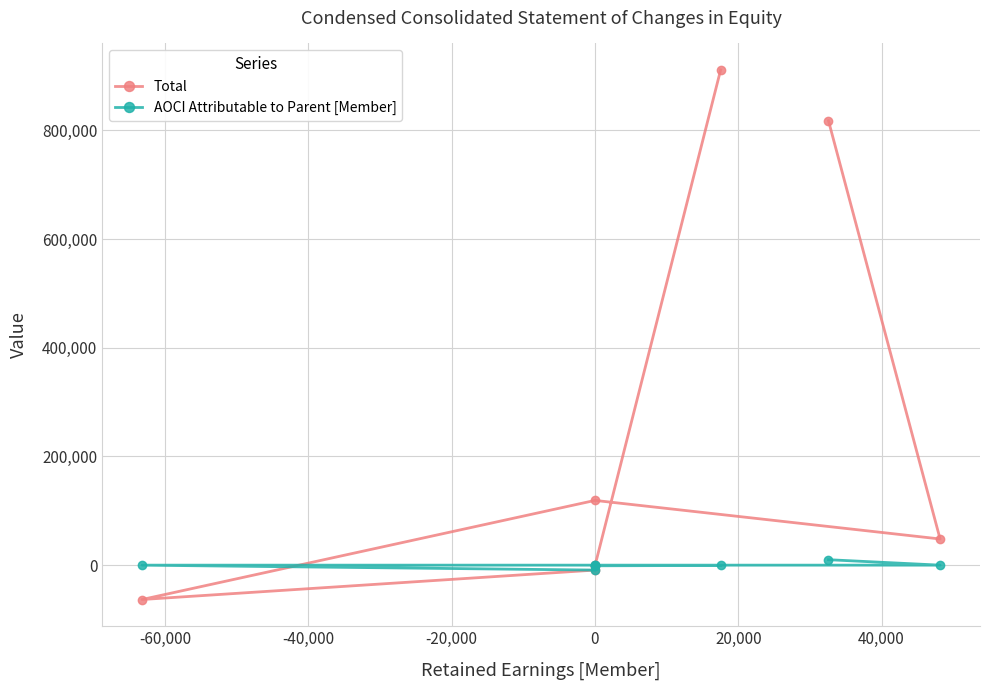

What is the difference between the second highest and second lowest values in the Total series?

826990